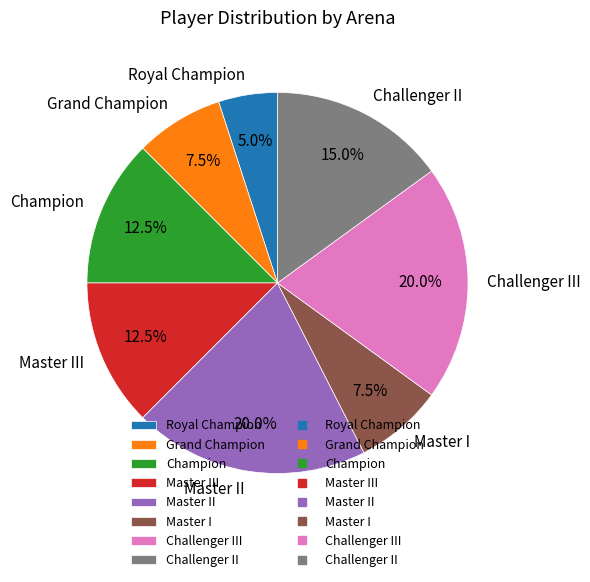

True or false: Master II accounts for 11% of the total.

False